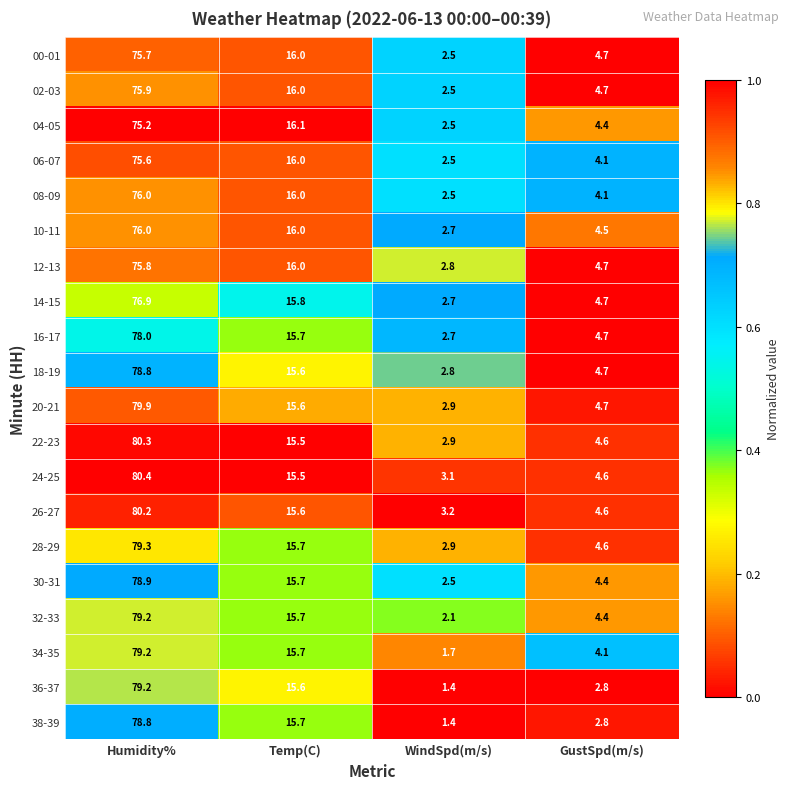

Between Humidity% and Temp(C), which series saw the biggest shift?

24-25